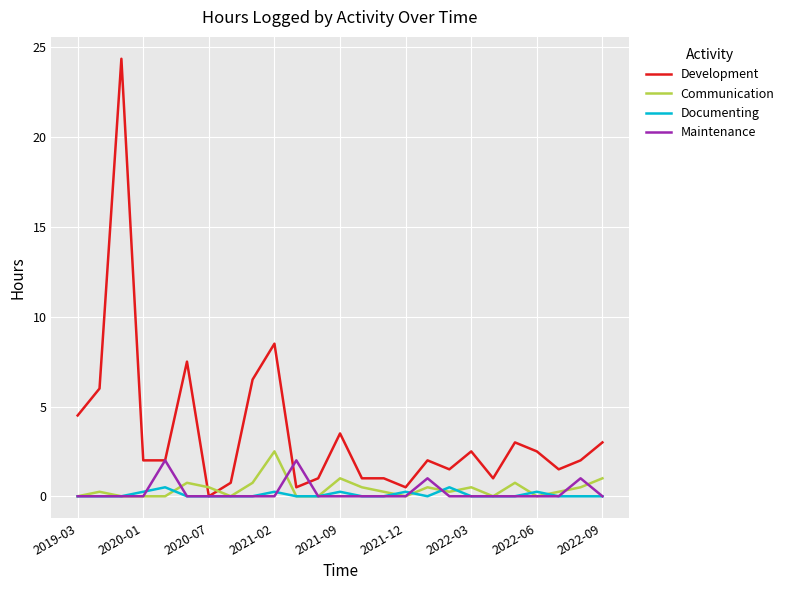

List the series in order of their peak value, lowest first.

Documenting, Maintenance, Communication, Development